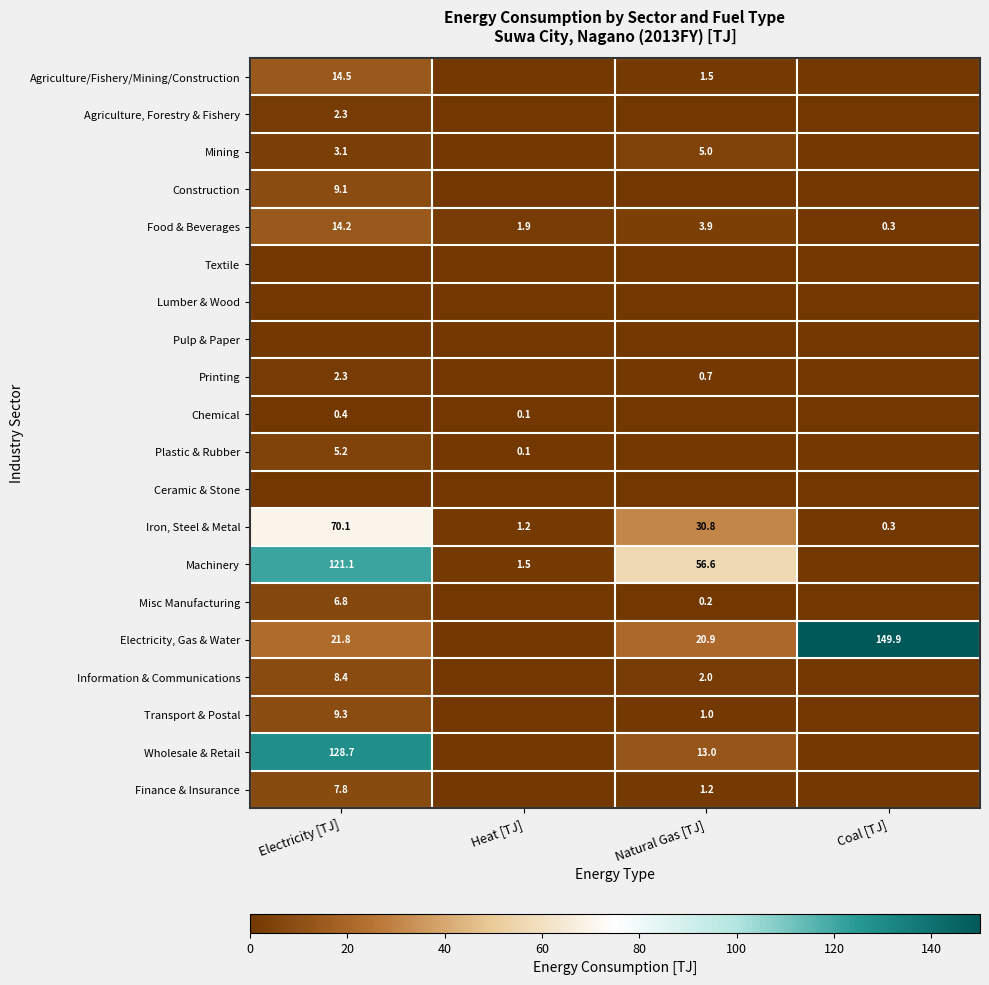

What is the difference between the highest and lowest values at Electricity [TJ]?

128.7